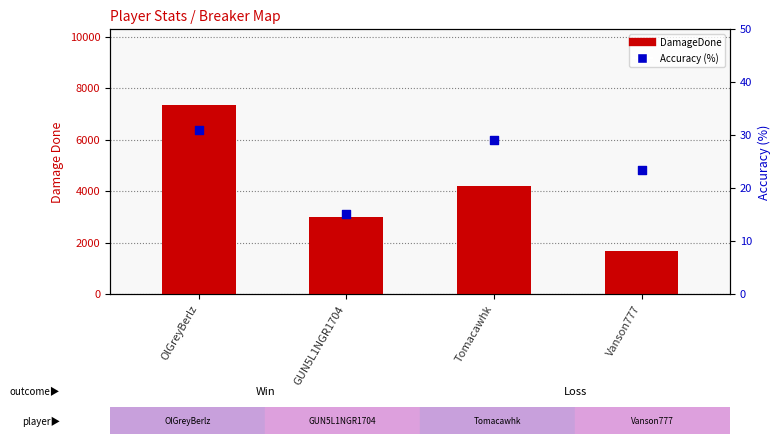

Which series has the widest spread of Y values?

DamageDone